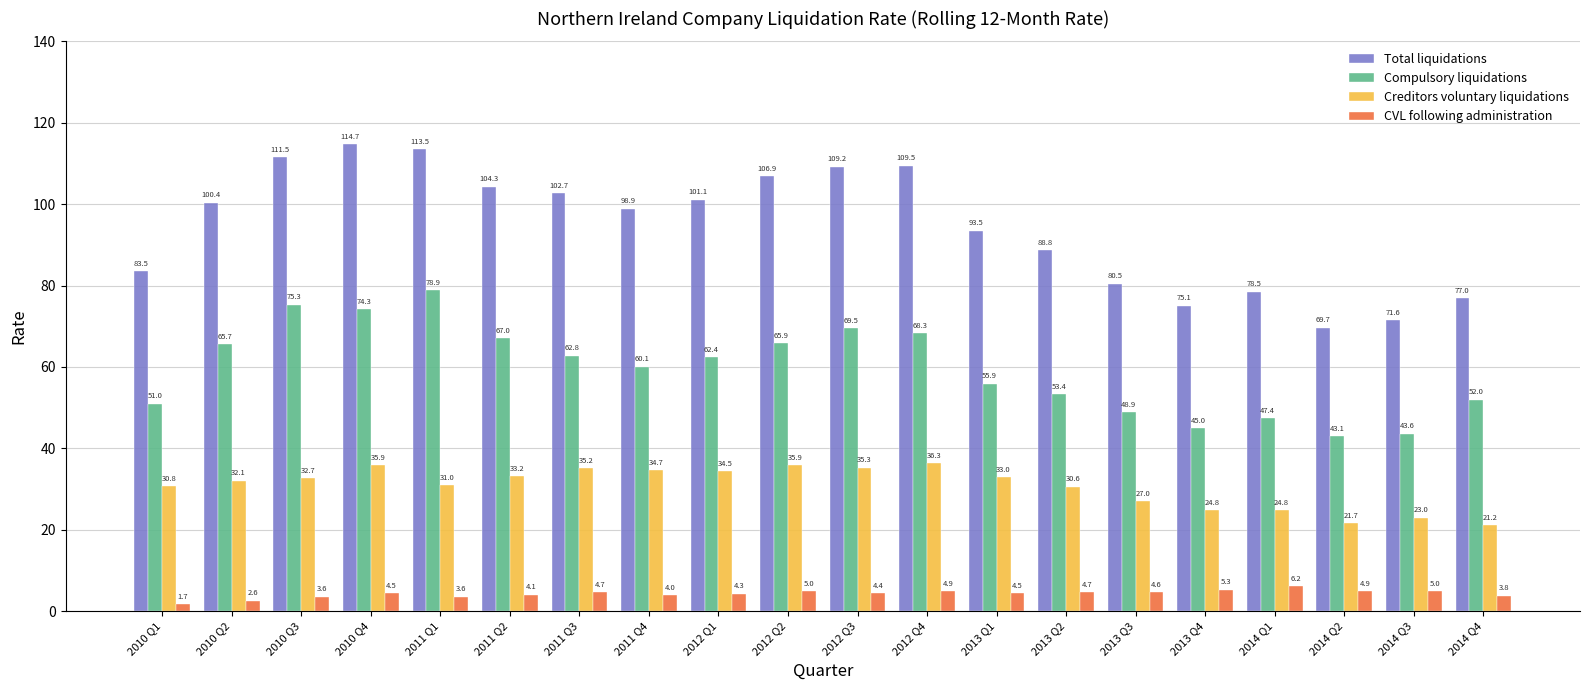

What is the sum of all Compulsory liquidations values?

1190.5